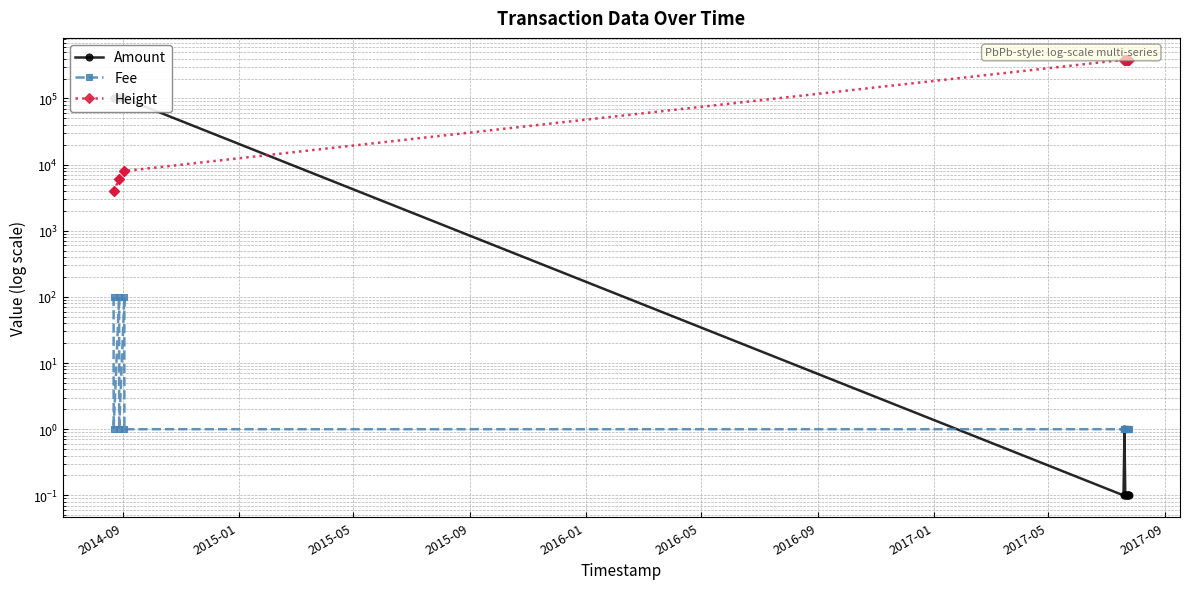

What is the difference between the maximum and minimum values in the Height series?

381646.0